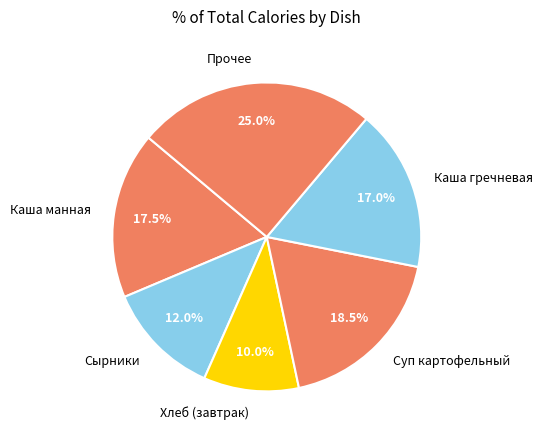

To the nearest percent, what is the average slice percentage?

17%